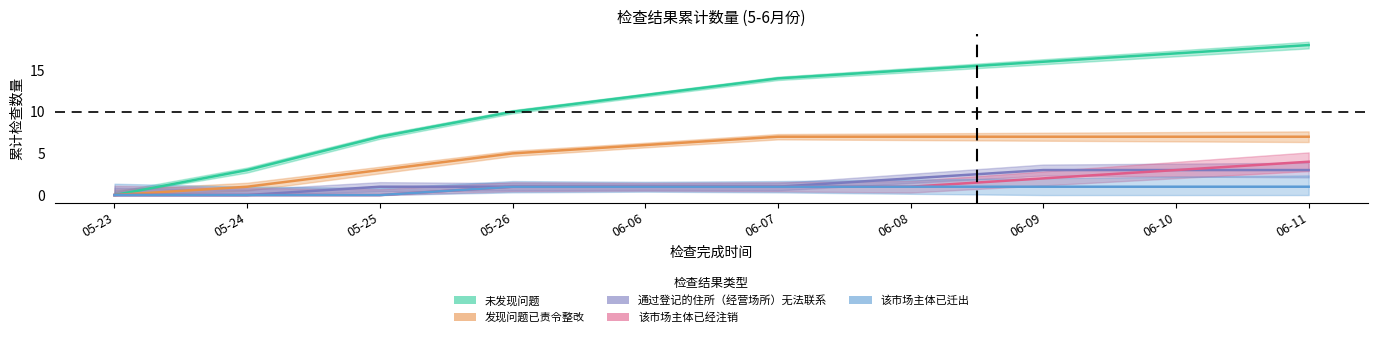

What is the highest value of the 该市场主体已迁出 series?

1